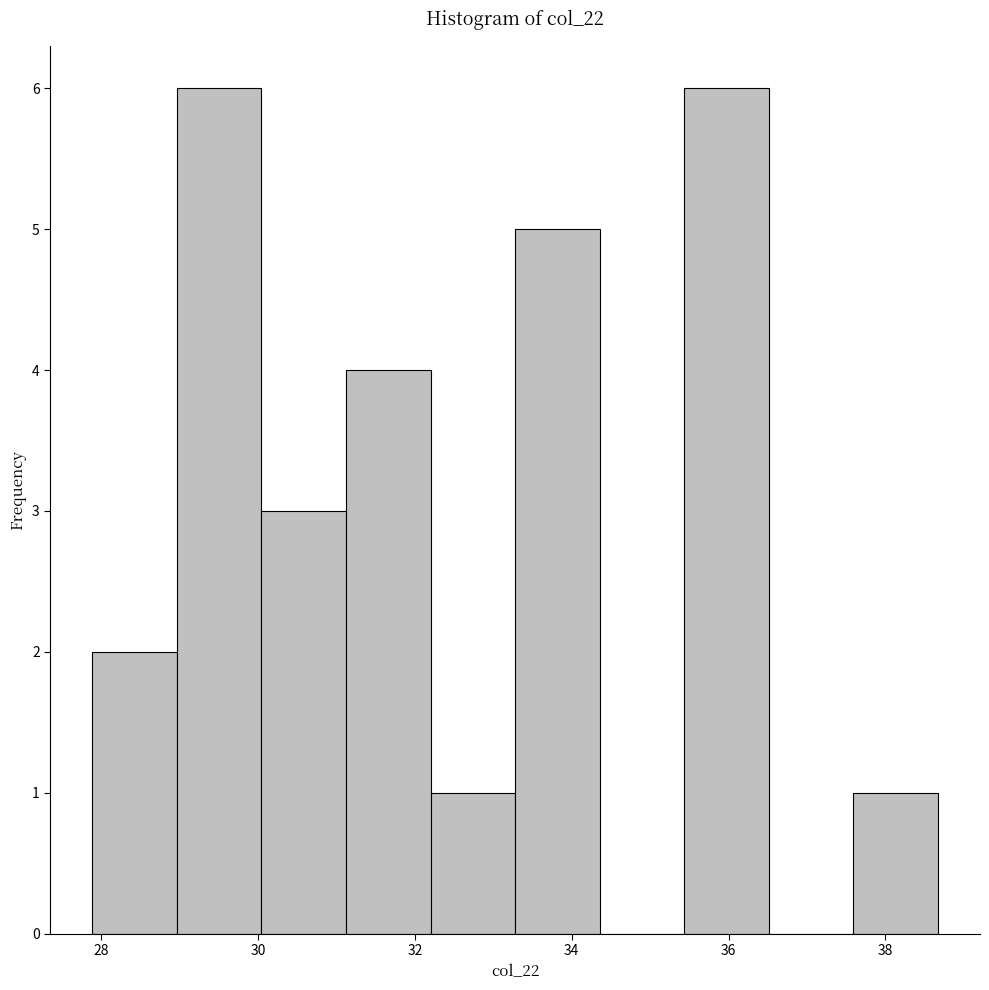

Reading left to right, transcribe this chart: for each bar, give the range it covers on the x-axis and its height. Neither the bar edges nor the heights are printed on the chart, so give them approximately, as read against the axes.

27.8 to 29.0: 2
29.0 to 30.0: 6
30.0 to 31.2: 3
31.2 to 32.2: 4
32.2 to 33.2: 1
33.2 to 34.4: 5
34.4 to 35.4: 0
35.4 to 36.6: 6
36.6 to 37.6: 0
37.6 to 38.6: 1